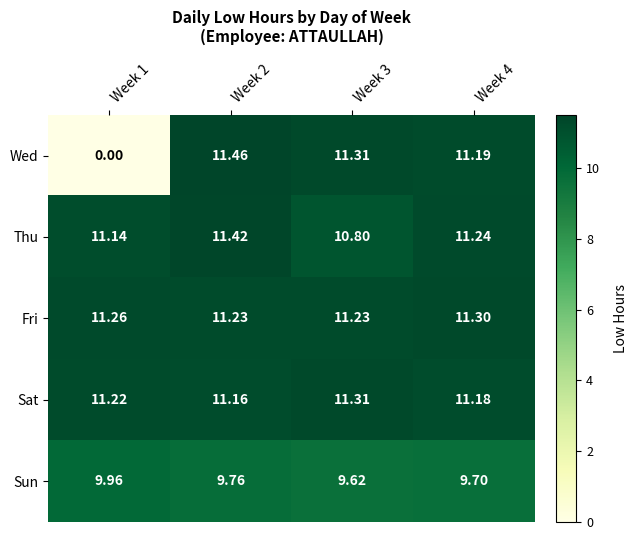

Between Week 2 and Week 4, which series saw the biggest shift?

Wed